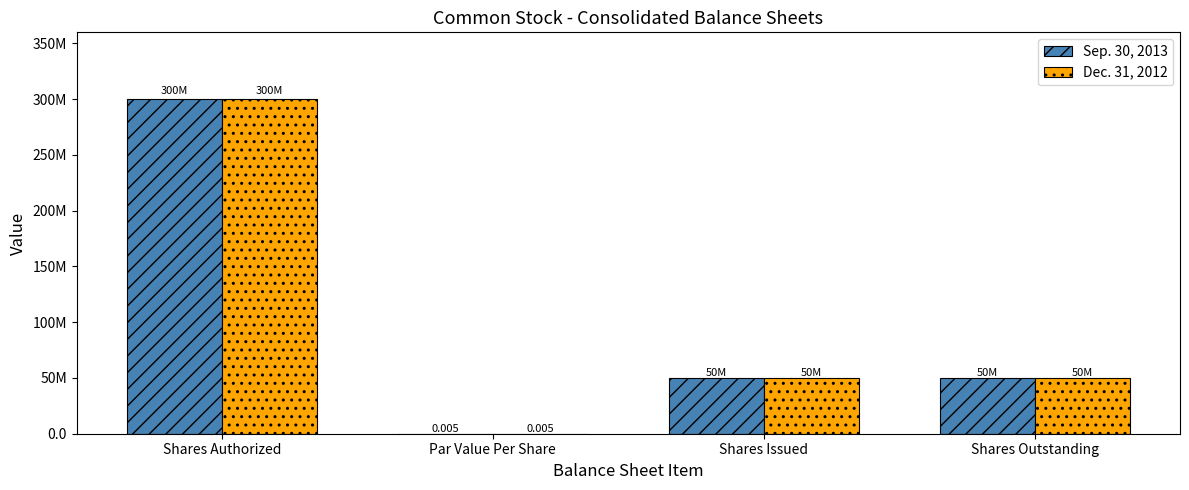

What are all the series names shown in the legend?

Sep. 30, 2013, Dec. 31, 2012